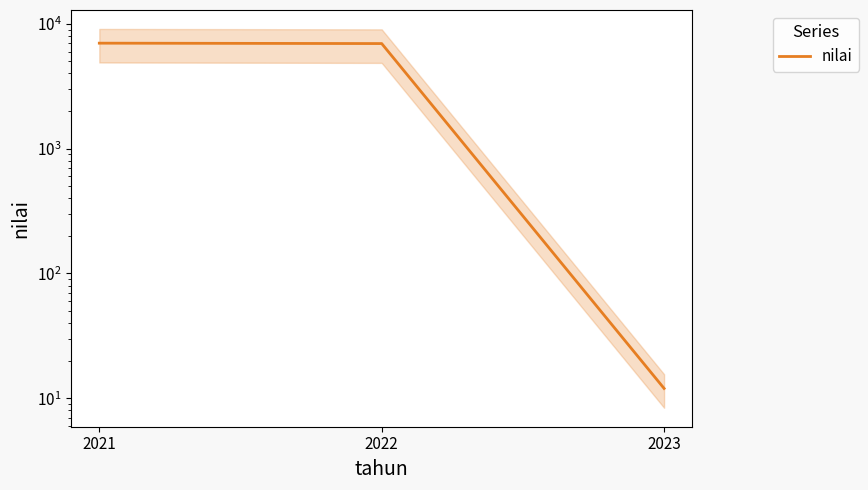

The chart shows a value of 6.7 at 2023. True or false?

False